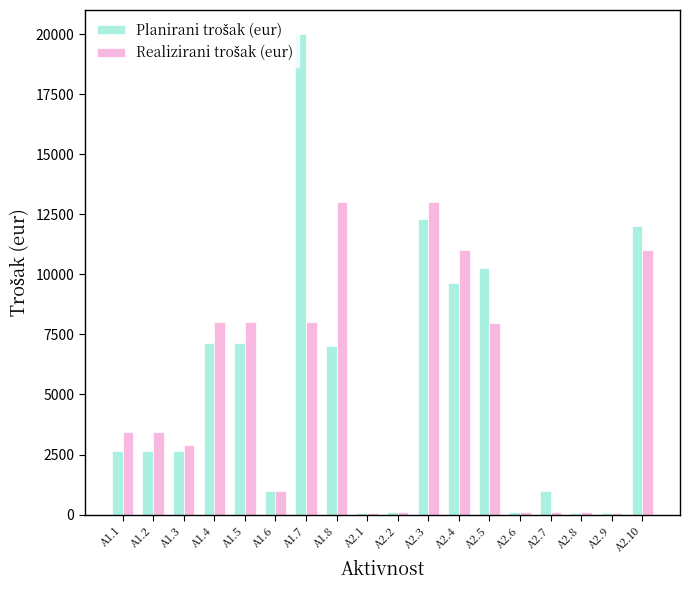

At which category does the chart reach its peak across all series?

A1.7